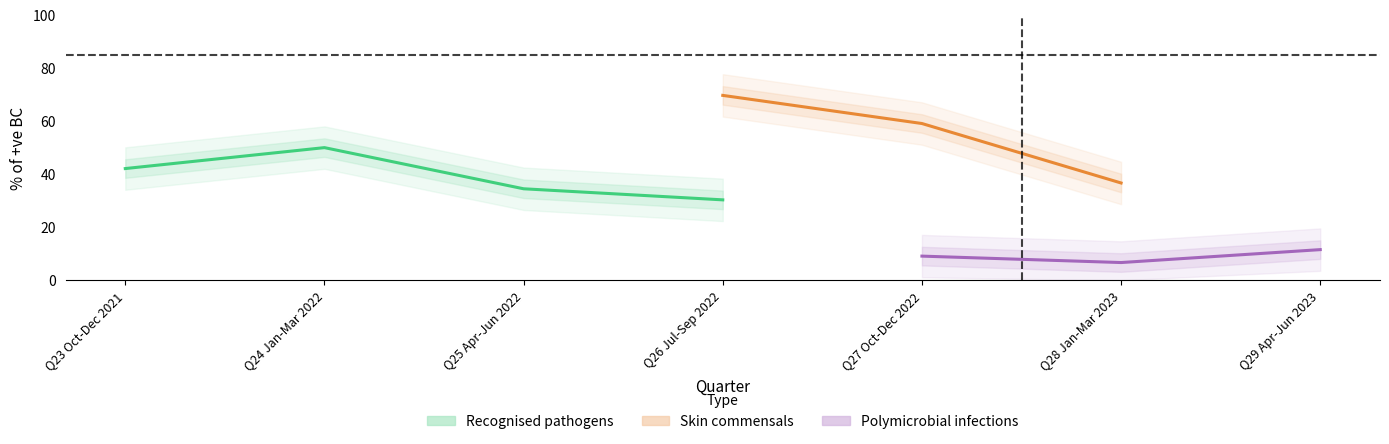

How many distinct data groups are displayed?

3